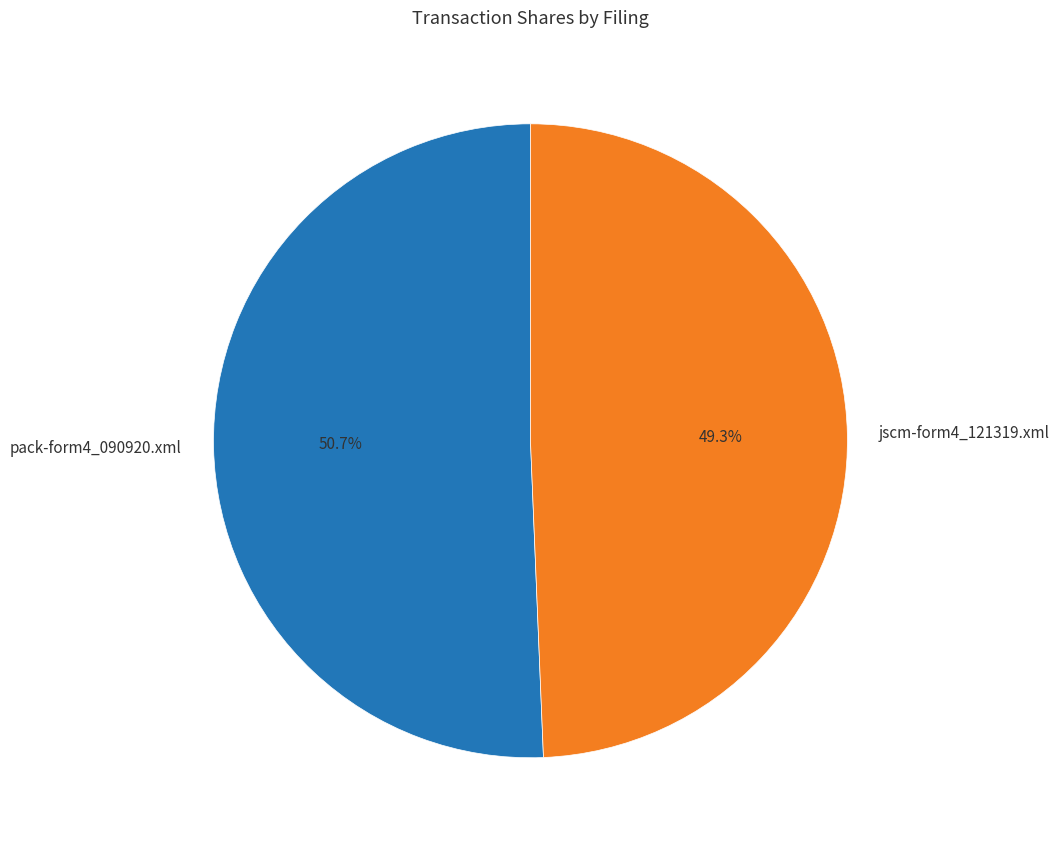

The jscm-form4_121319.xml slice represents 57% of the pie. True or false?

False